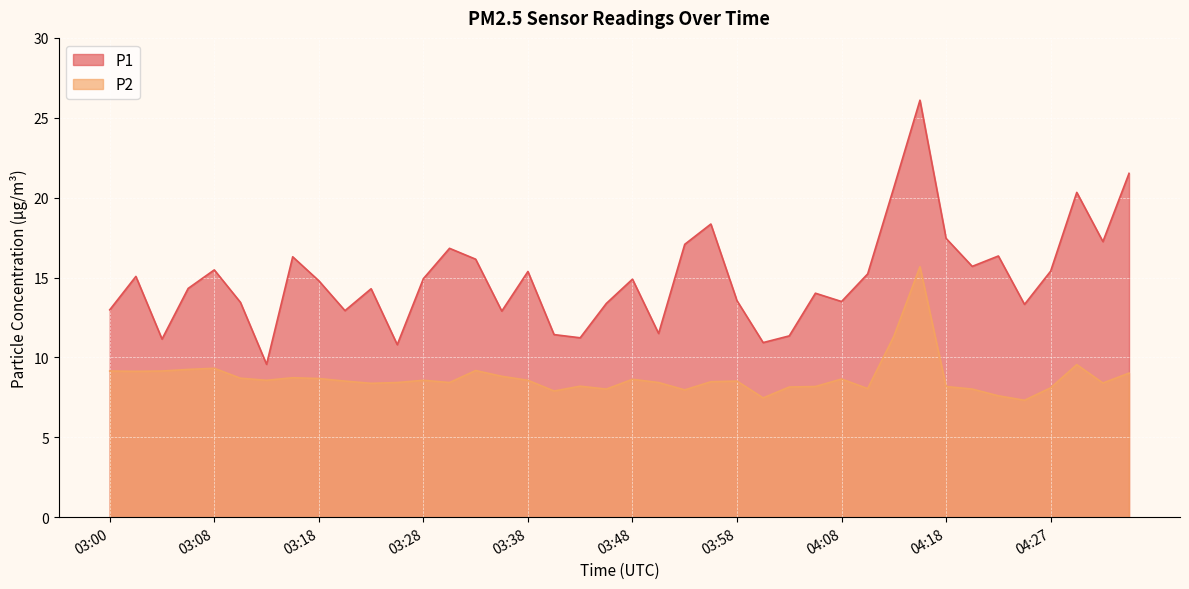

Which series has the largest total across all categories?

P1